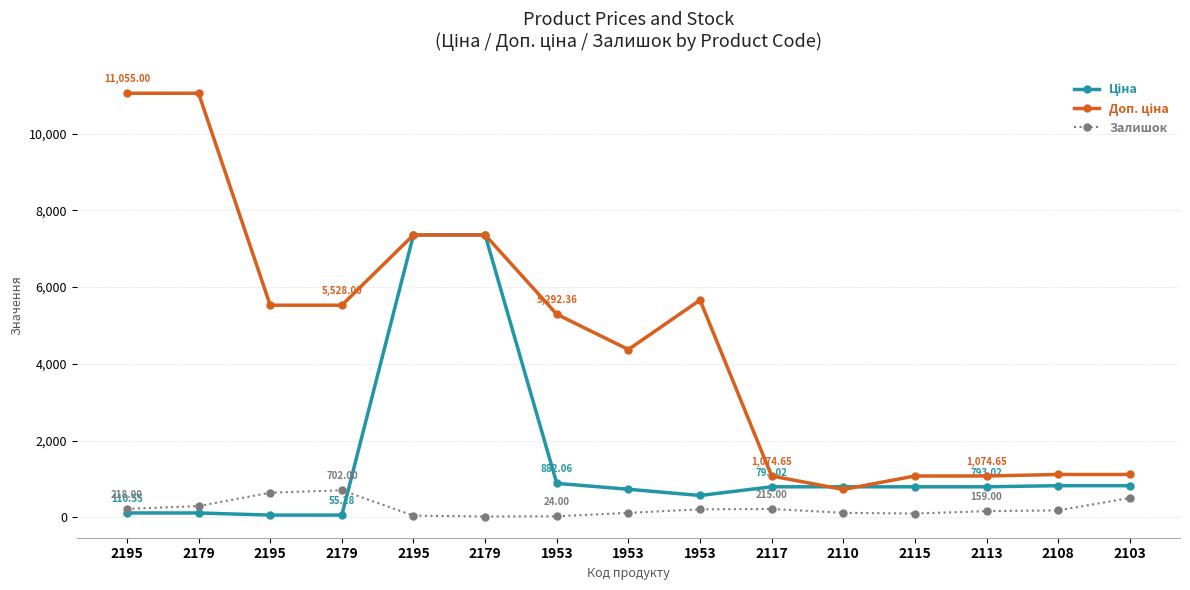

What is the value of the Залишок point at the 9th from the left?

24.0